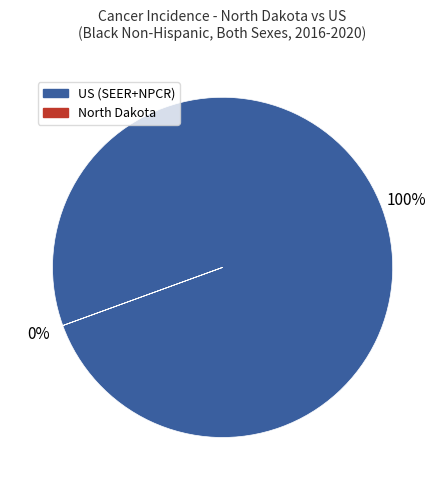

Is it true that North Dakota is 0% of the pie?

True